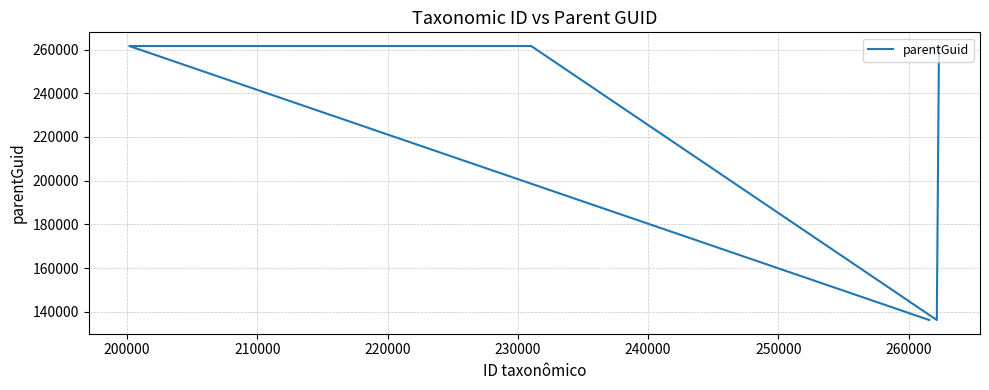

What is the value of the 5th point from the left?

261588